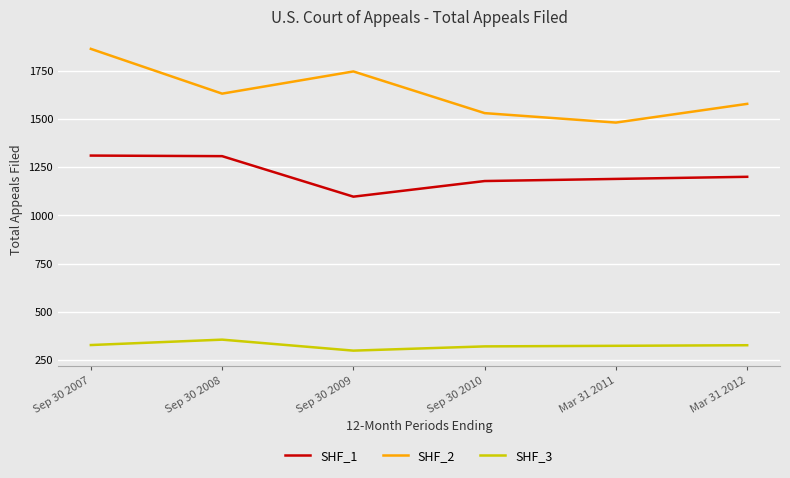

Rank the categories by SHF_2 value from highest to lowest.

Sep 30 2007, Sep 30 2009, Sep 30 2008, Mar 31 2012, Sep 30 2010, Mar 31 2011